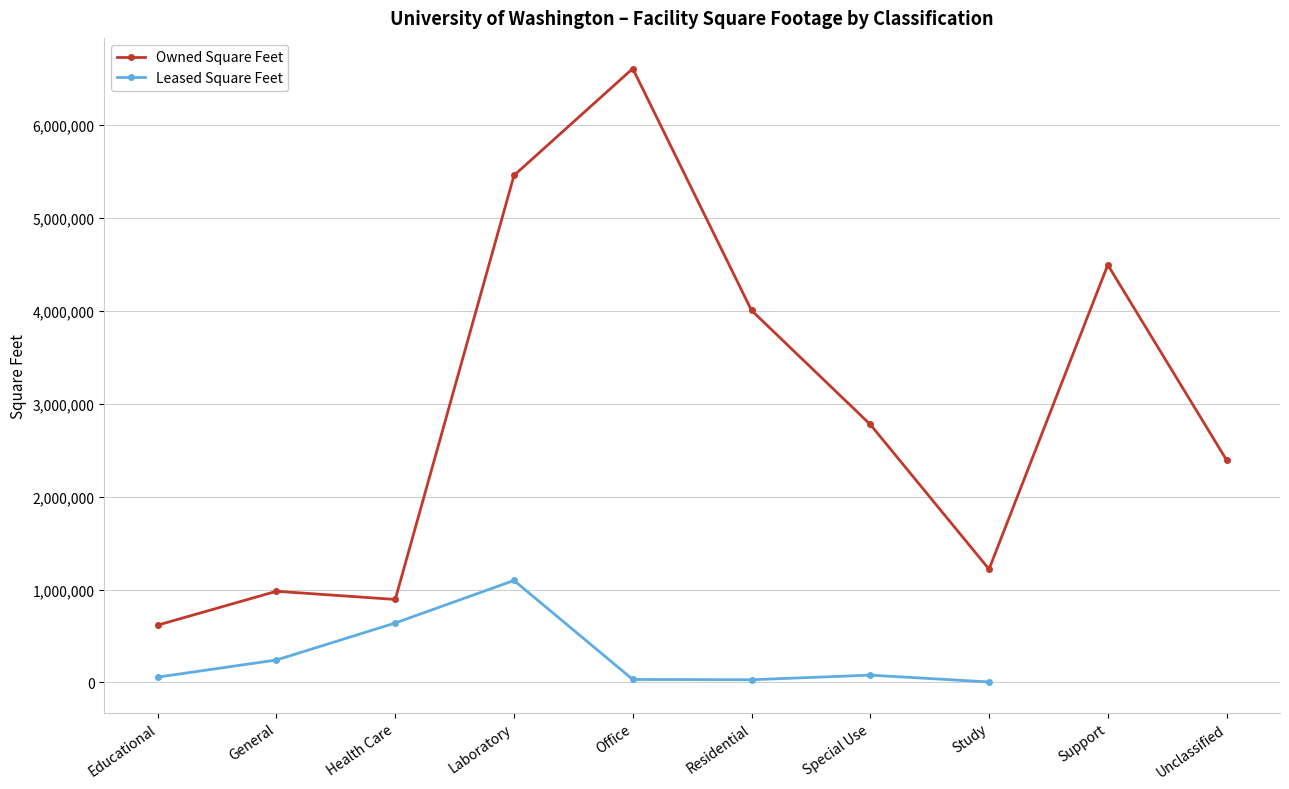

True or false: Owned Square Feet and Leased Square Feet intersect in this chart.

False